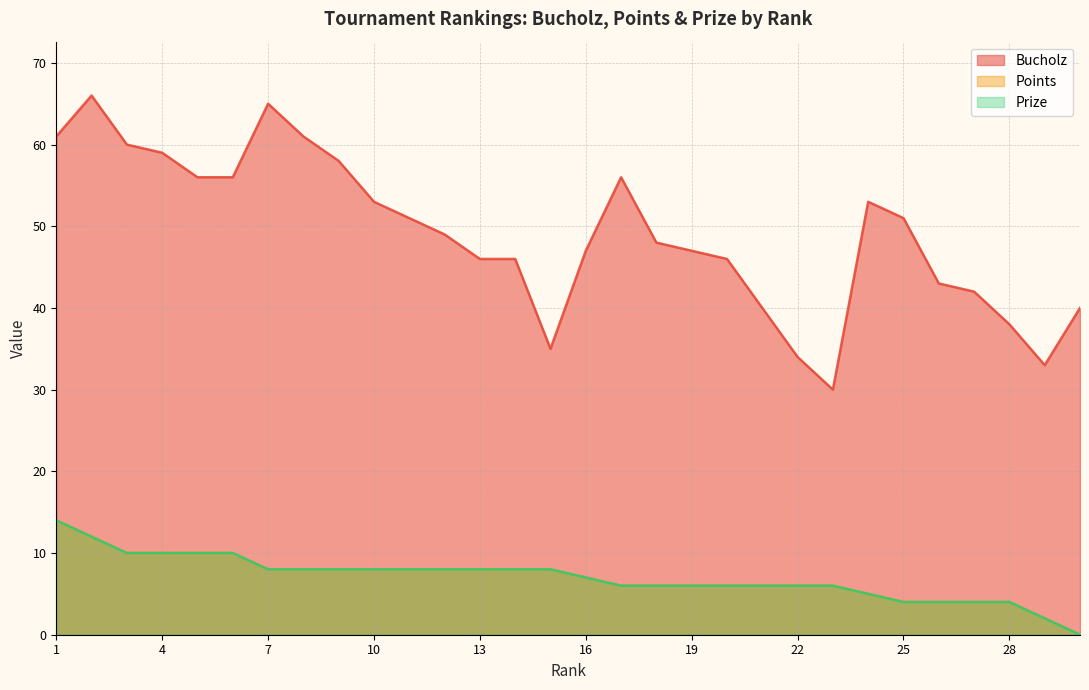

List the labels in order of Bucholz value, smallest first.

23, 29, 22, 15, 28, 21, 30, 27, 26, 13, 14, 20, 16, 19, 18, 12, 11, 25, 10, 24, 5, 6, 17, 9, 4, 3, 1, 8, 7, 2